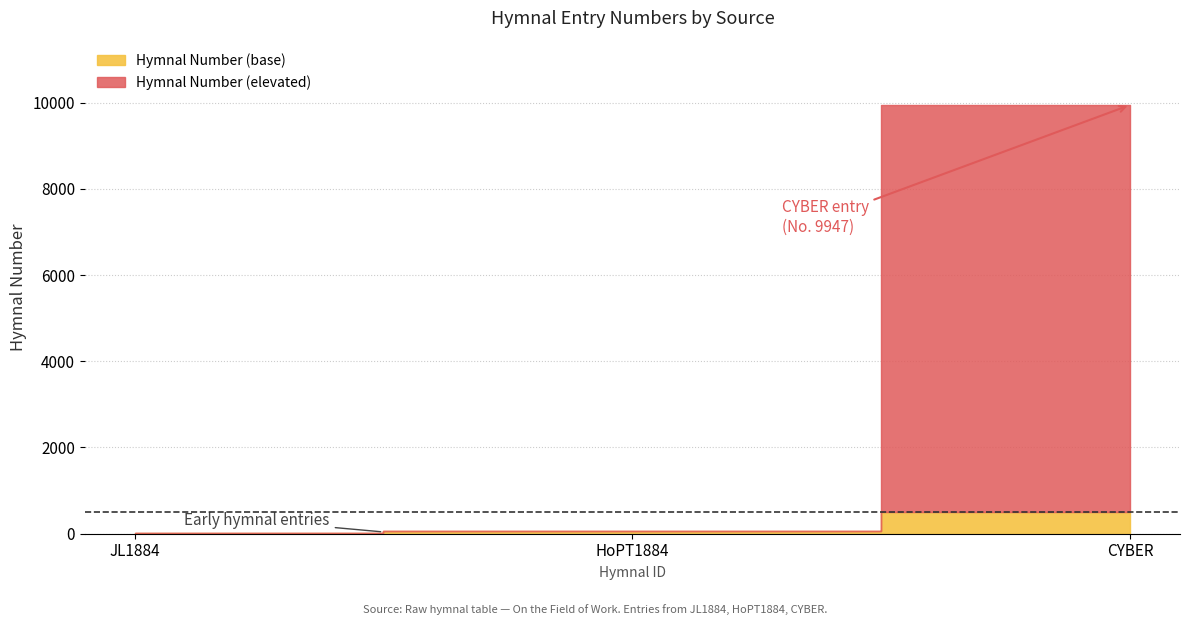

Which label corresponds to the smallest value in the chart?

JL1884